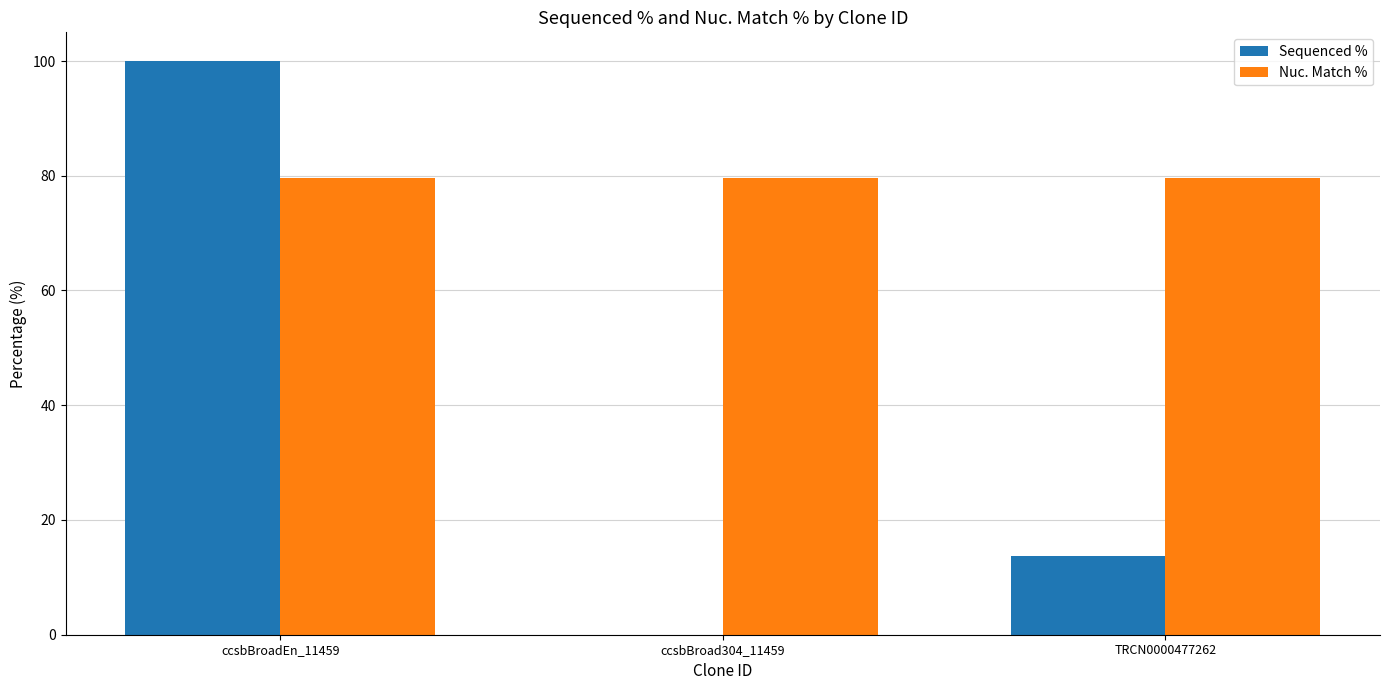

True or false: Sequenced % has a value of 0.0 at ccsbBroad304_11459.

True